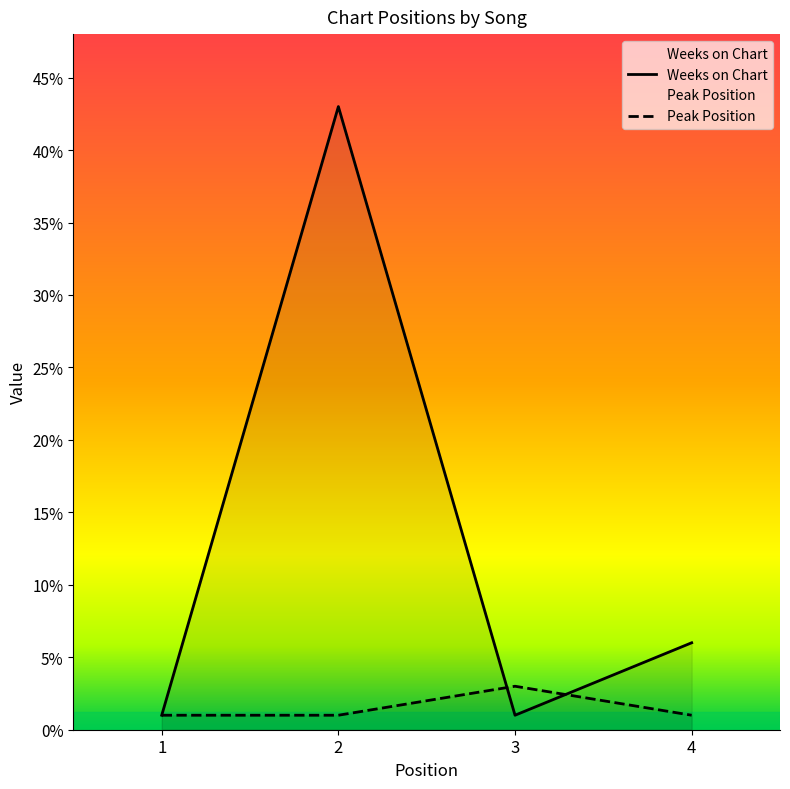

Reading left to right, list all the values displayed in this chart.

Weeks on Chart: 1	43	1	6
Peak Position: 1	1	3	1